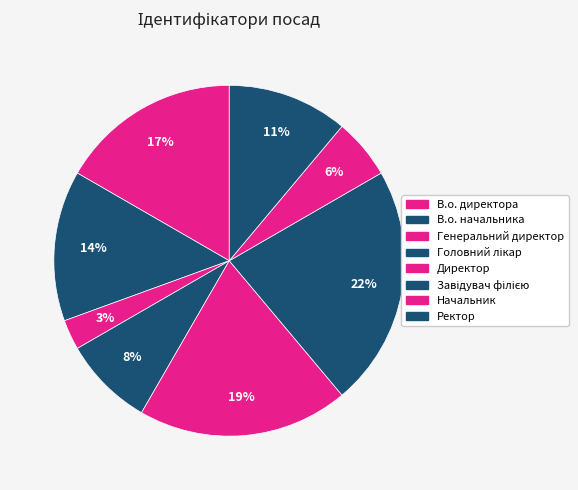

What is the total percentage of В.о. директора and Начальник?

22.2%